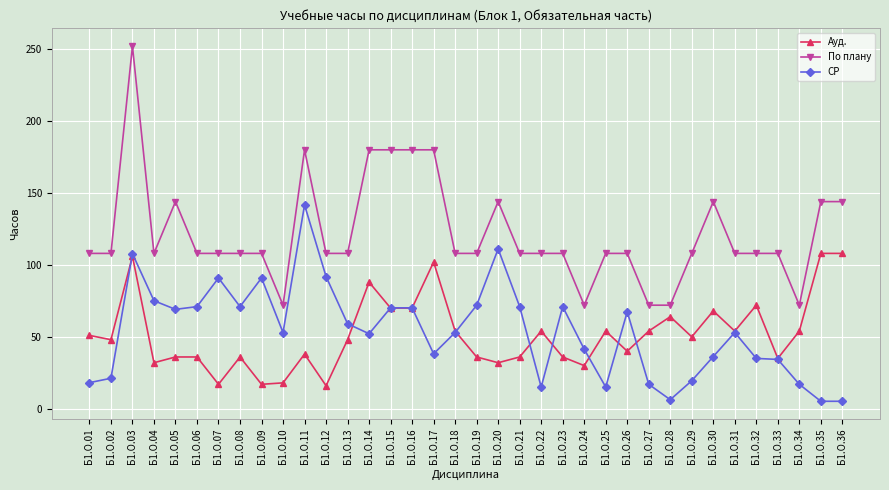

Rank the series at Б1.О.36 from highest to lowest value.

По плану, Ауд., СР